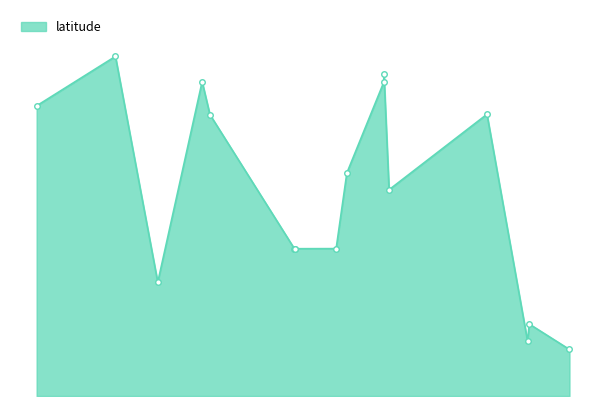

Reading right to left, extract all data points from this chart.

17/4/2017=40.0	17/4/2017=39.9	22/5/2013=39.9	12/7/2011=40.1	11/4/2021=37.0	16/5/2015=38.1	22/7/2013=39.5	18/5/2015=38.1	8/6/2012=37.7	17/5/2020=37.1	17/5/2015=38.1	7/4/2016=38.1	31/5/2020=37.3	30/6/2016=38.9	27/5/2017=38.7	4/7/2019=39.5	1/11/2009=39.6